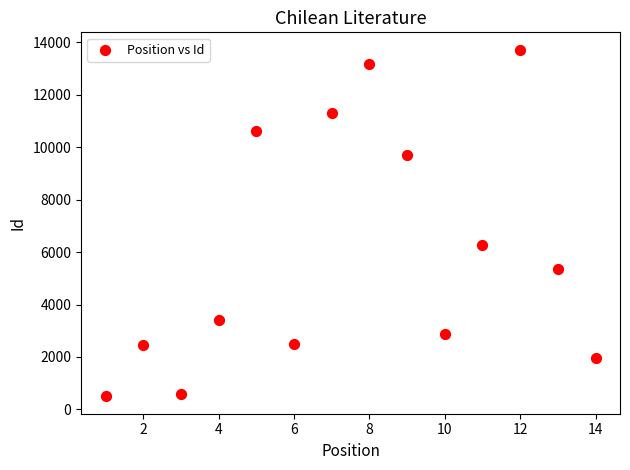

What Y value in the scatter plot is closest to 7106?

6283